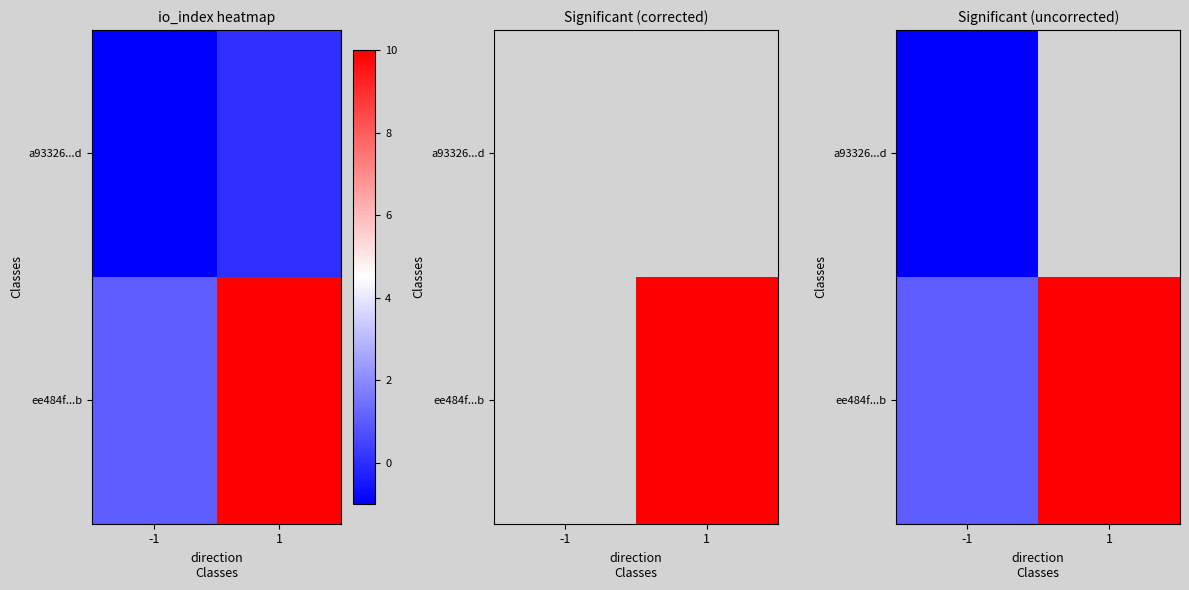

True or false: ee484f...b has a value of 0.5 at -1.

False